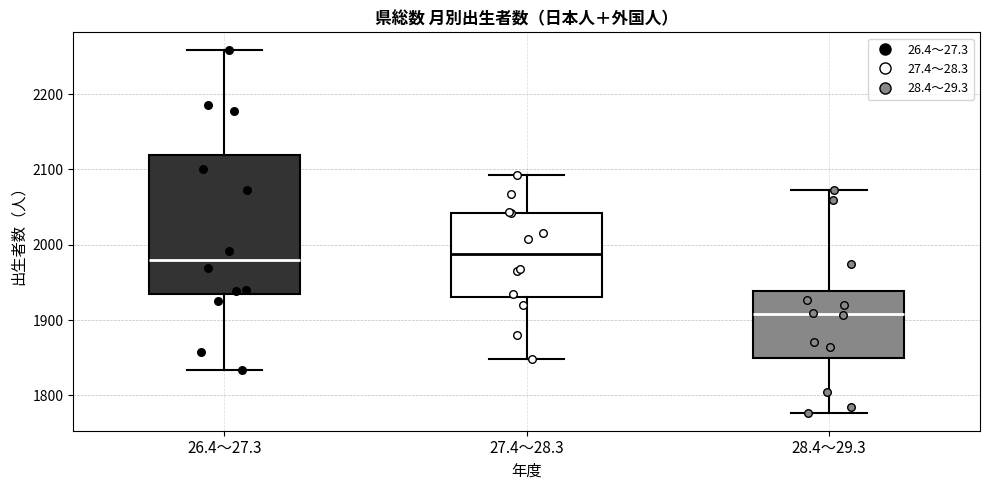

Reading left to right, read every box against the y-axis: the position of its median line, the range the box covers, and the ends of its whiskers. The values are not printed on the chart, so give them approximately, as read against the axis.

26.4～27.3: median 1980, box 1930 to 2120, whiskers 1830 to 2260
27.4～28.3: median 1990, box 1930 to 2040, whiskers 1850 to 2090
28.4～29.3: median 1910, box 1850 to 1940, whiskers 1780 to 2070